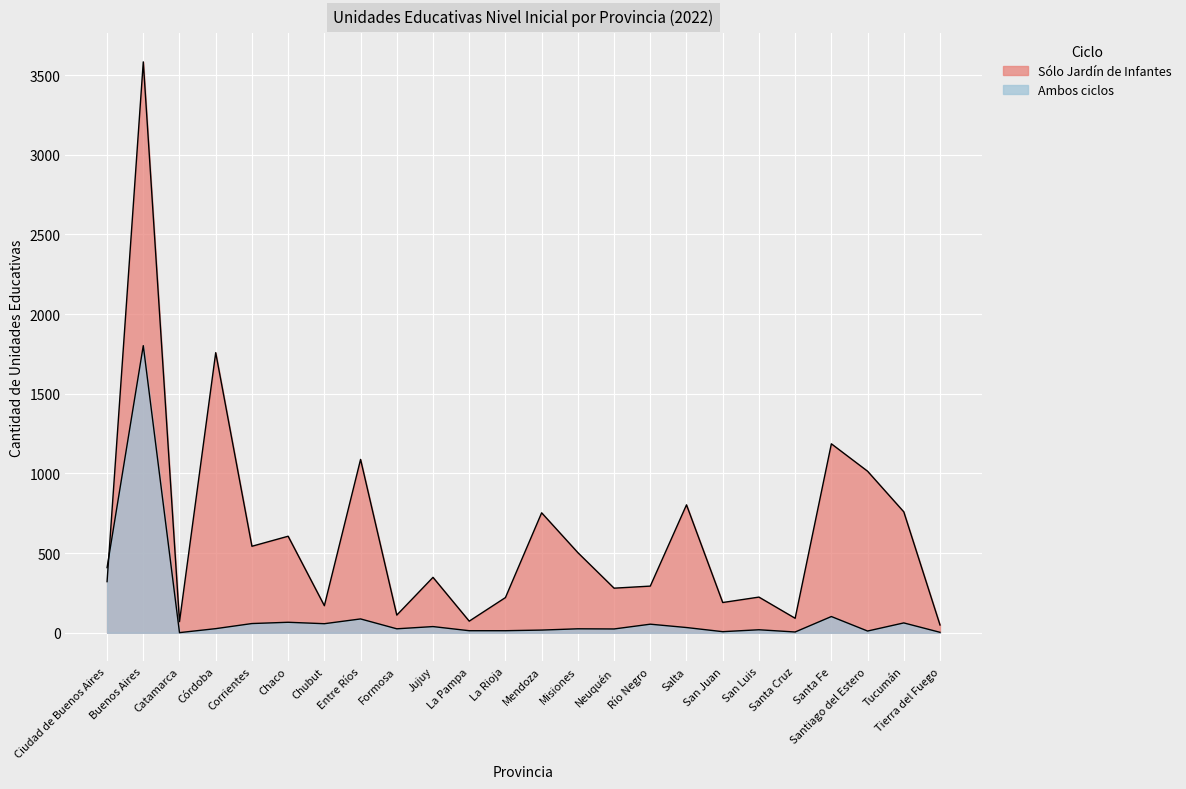

Which series ends up on top after the final intersection of Sólo Jardín de Infantes and Ambos ciclos?

Sólo Jardín de Infantes